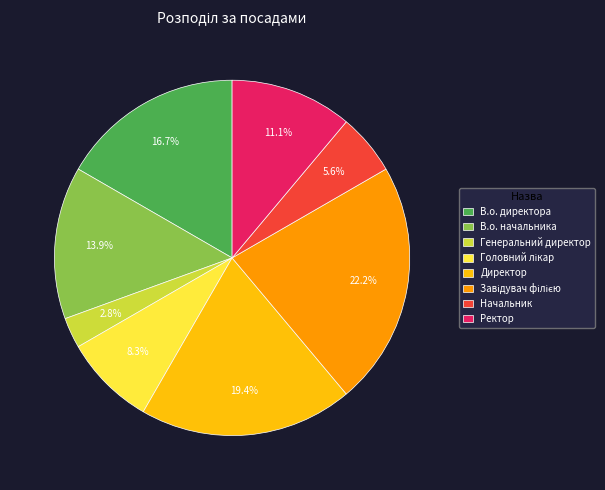

Is В.о. директора the majority of the pie?

No